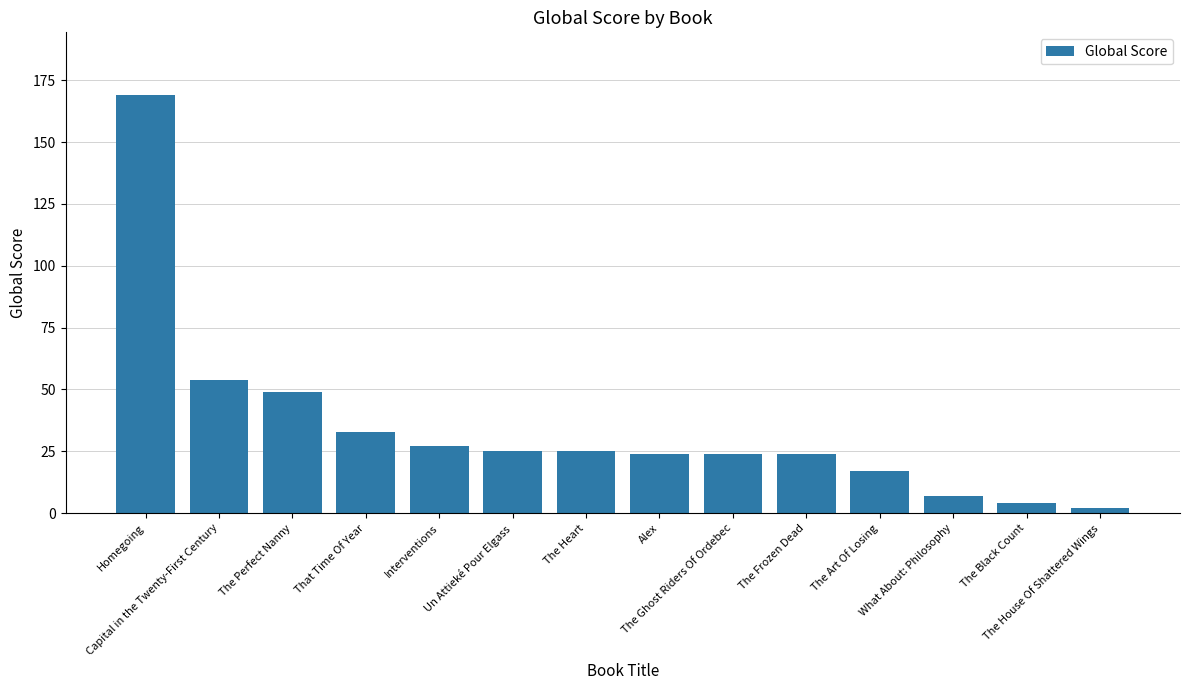

How many data points does each series have?

14